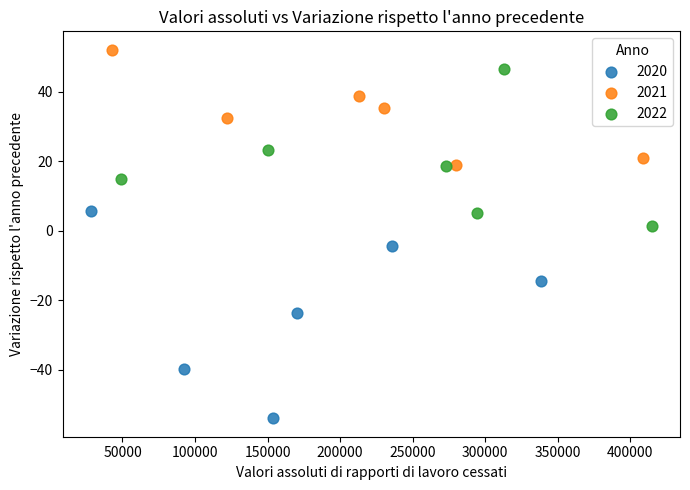

Which series contains the highest Y value?

2021